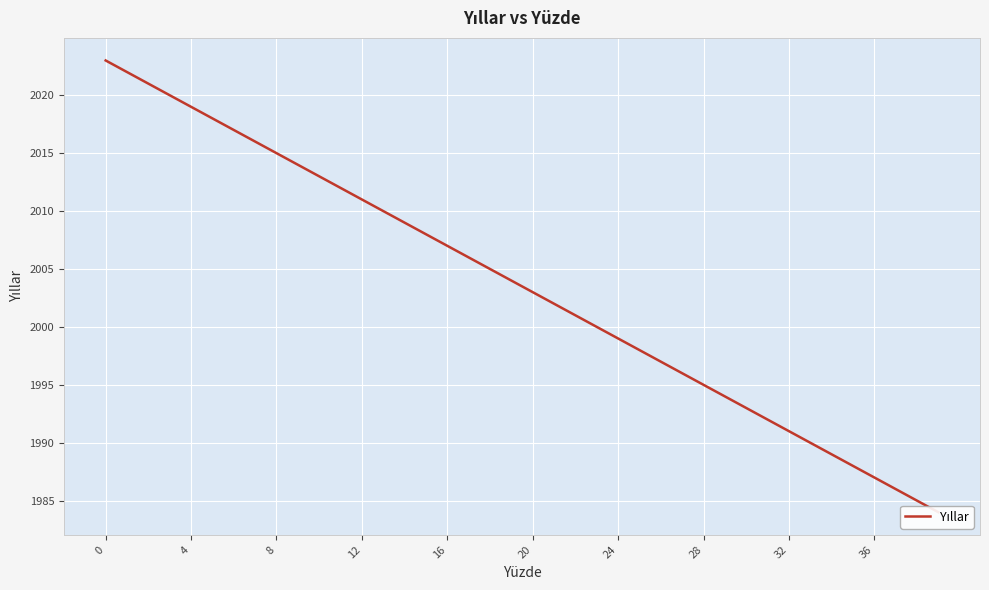

What is the difference between the maximum and minimum values?

39